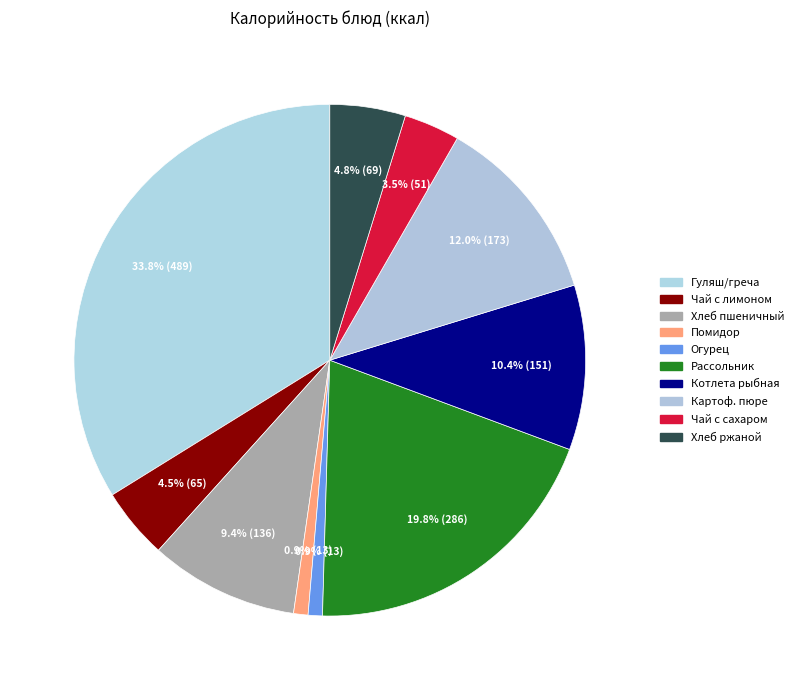

How many segments does this pie chart have?

10